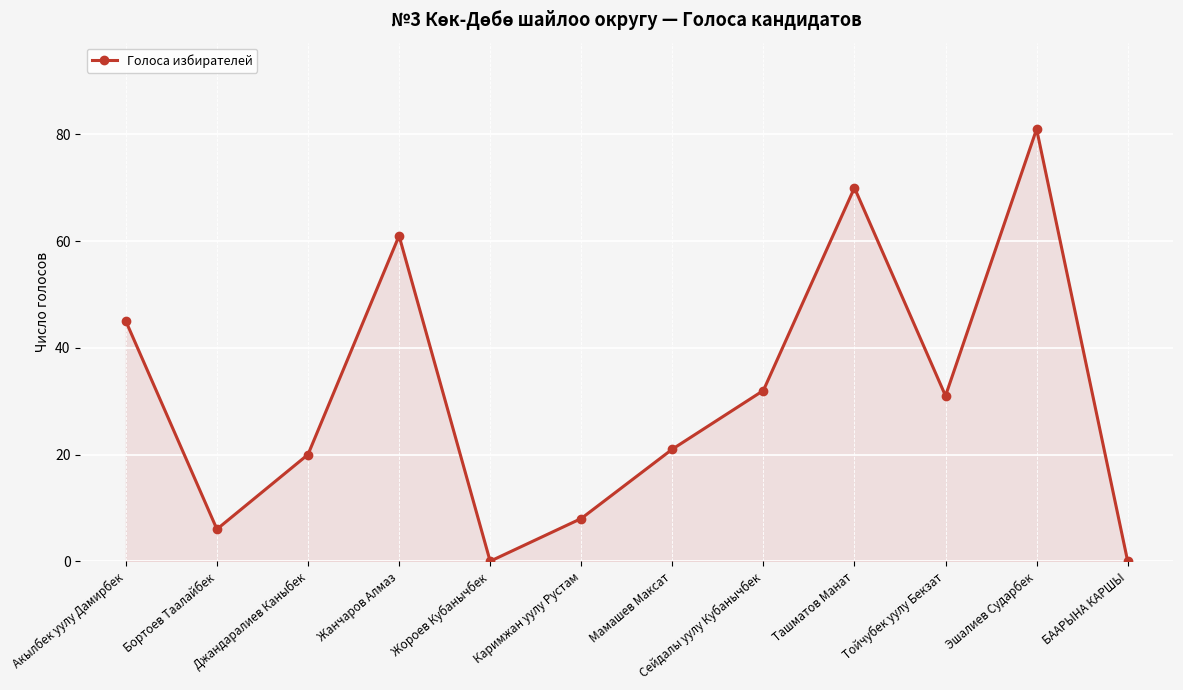

Is it true that the value at Сейдалы уулу Кубанычбек is 45?

False